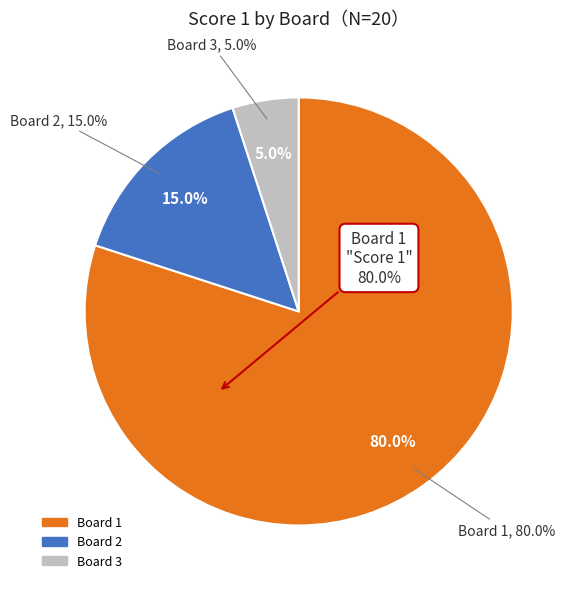

What is the change in value from Board 1 to Board 2?

-13